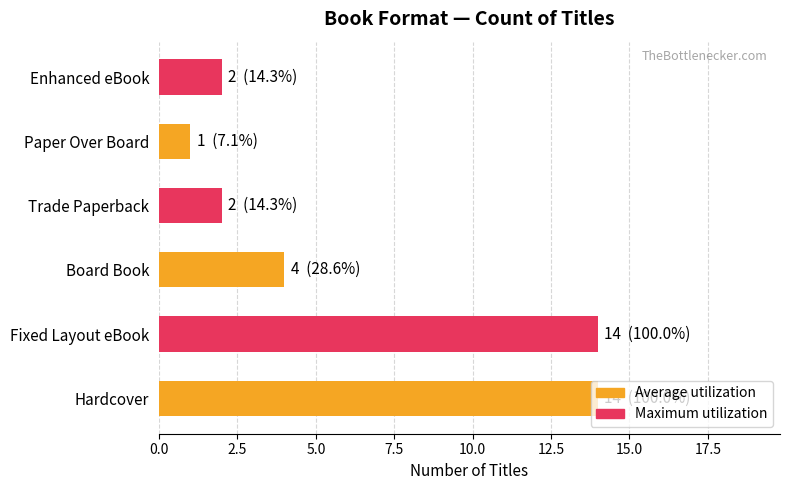

What is the change in value from Fixed Layout eBook to Board Book?

-10